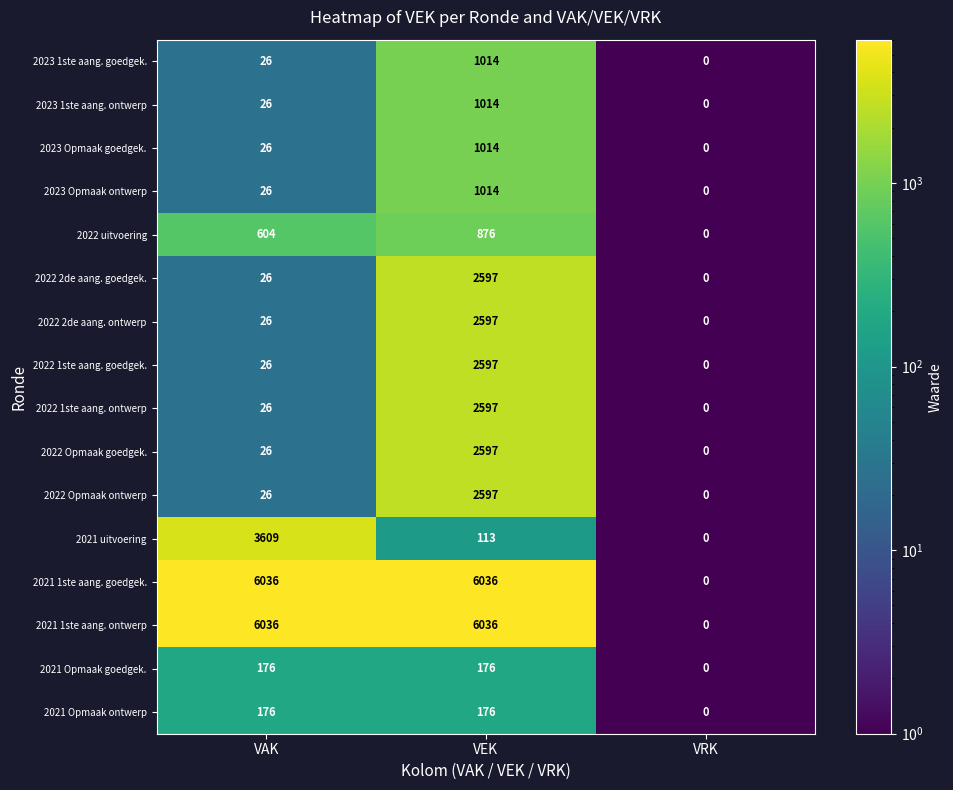

Is the value of 2022 Opmaak ontwerp at VAK greater than the value of 2022 1ste aang. goedgek. at VEK?

No